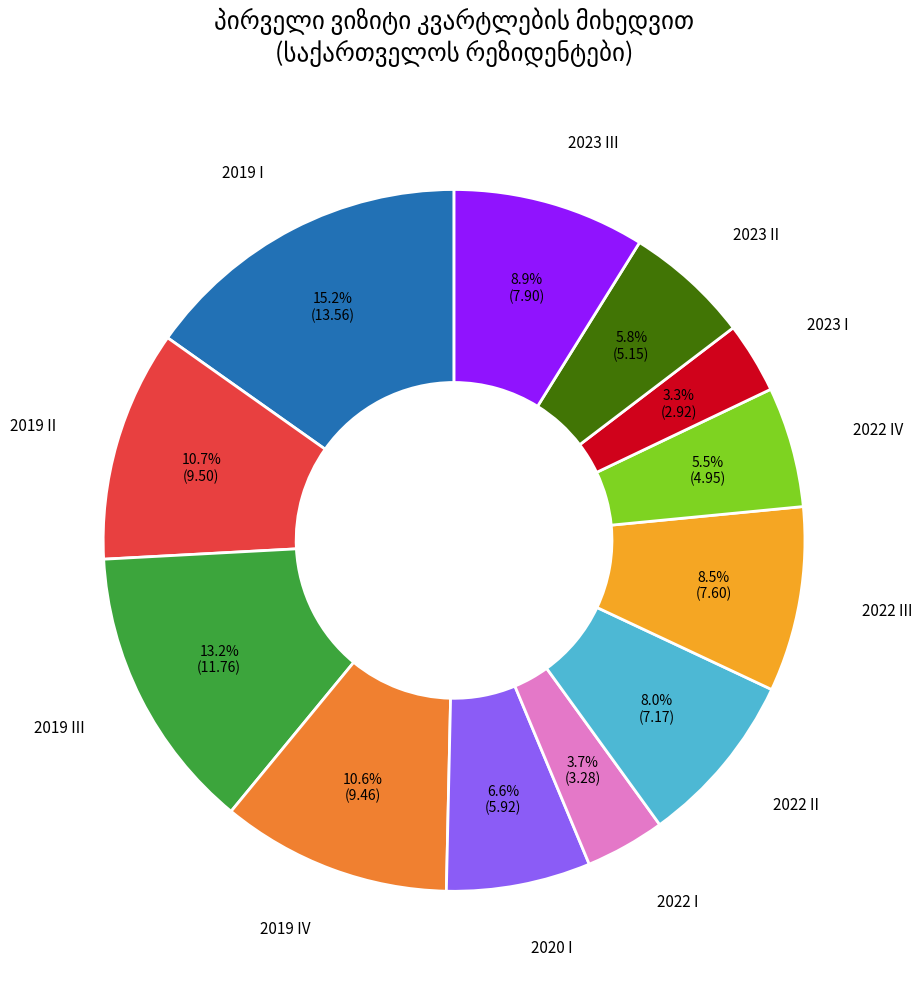

Does any single category account for the majority?

No